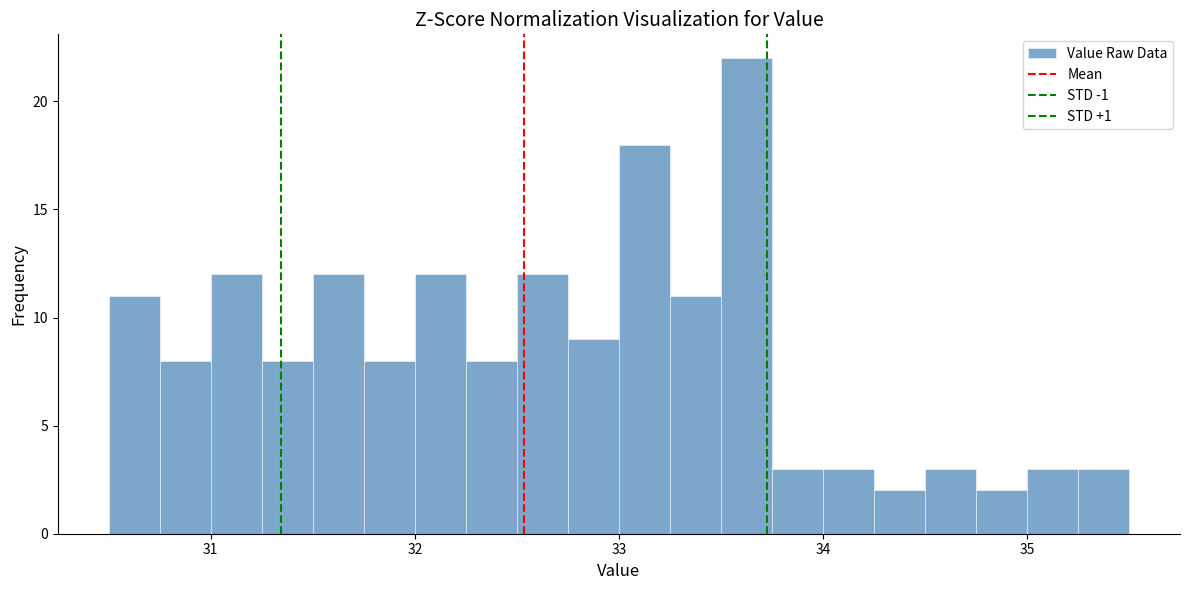

Read against the x-axis, roughly where is the centre of the tallest bar?

33.6